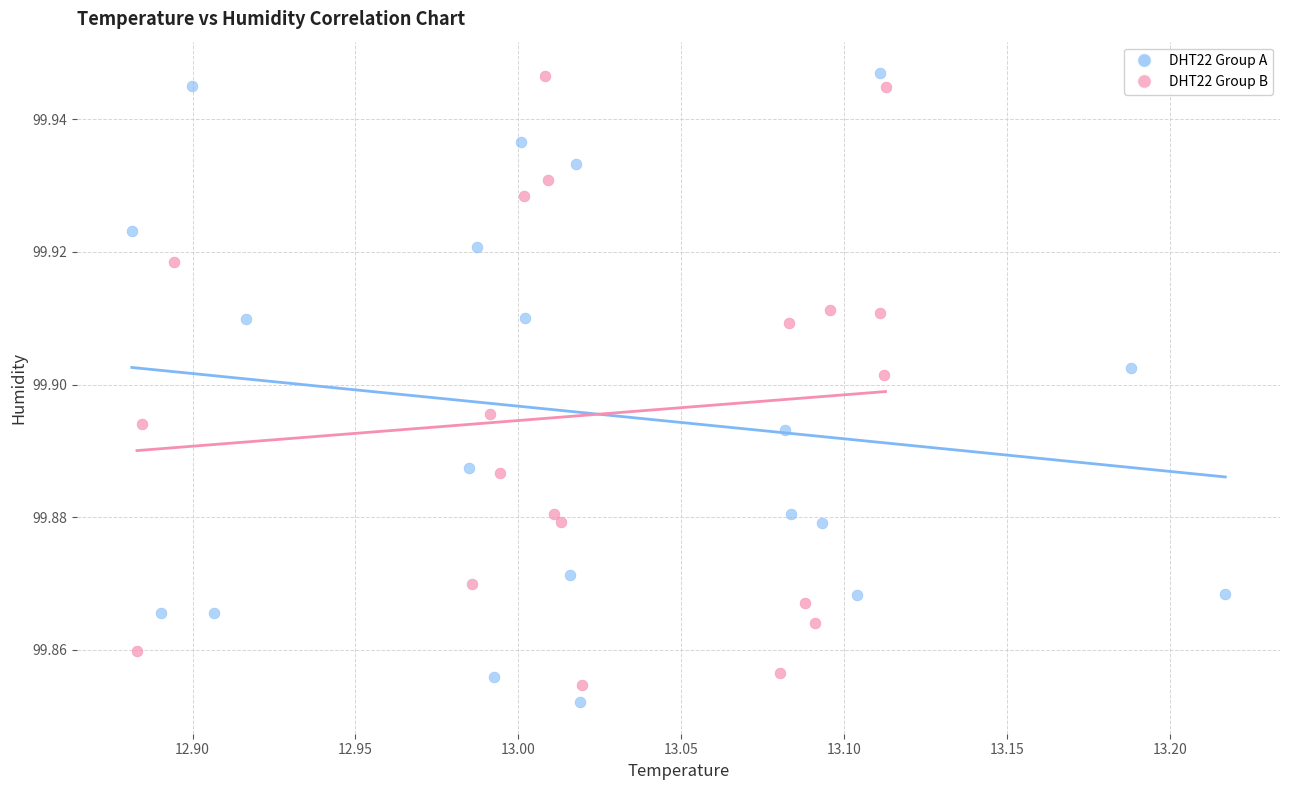

What are all the series names shown in the legend?

DHT22 Group A, DHT22 Group B